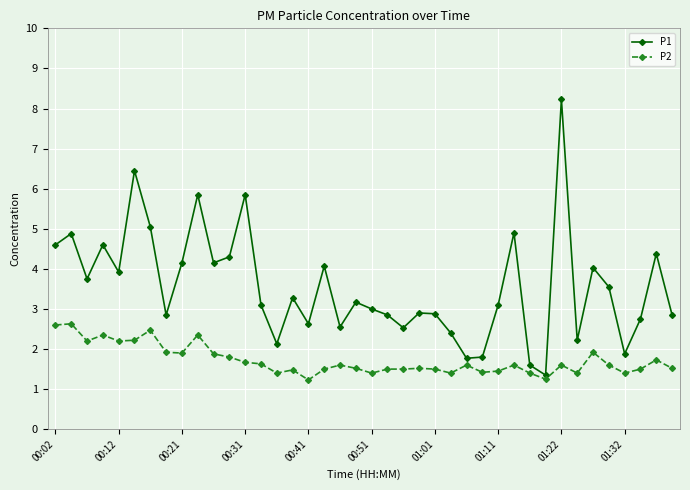

Which series has the widest spread of values?

P1